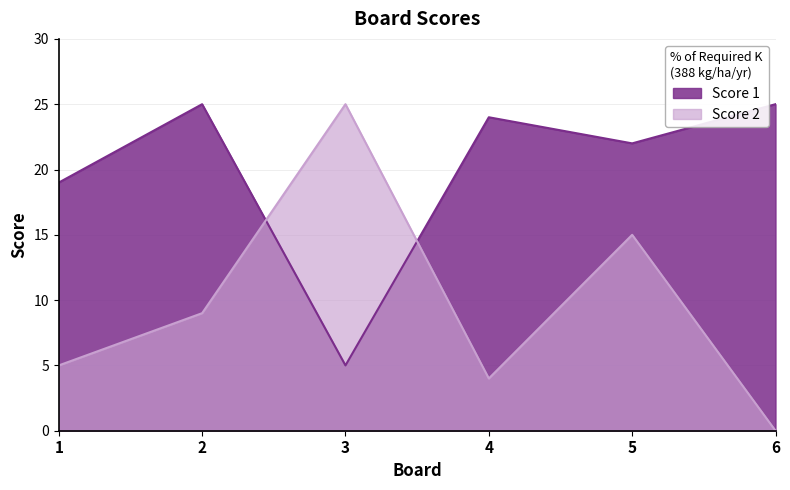

Does the chart display data point markers on the line(s)?

No